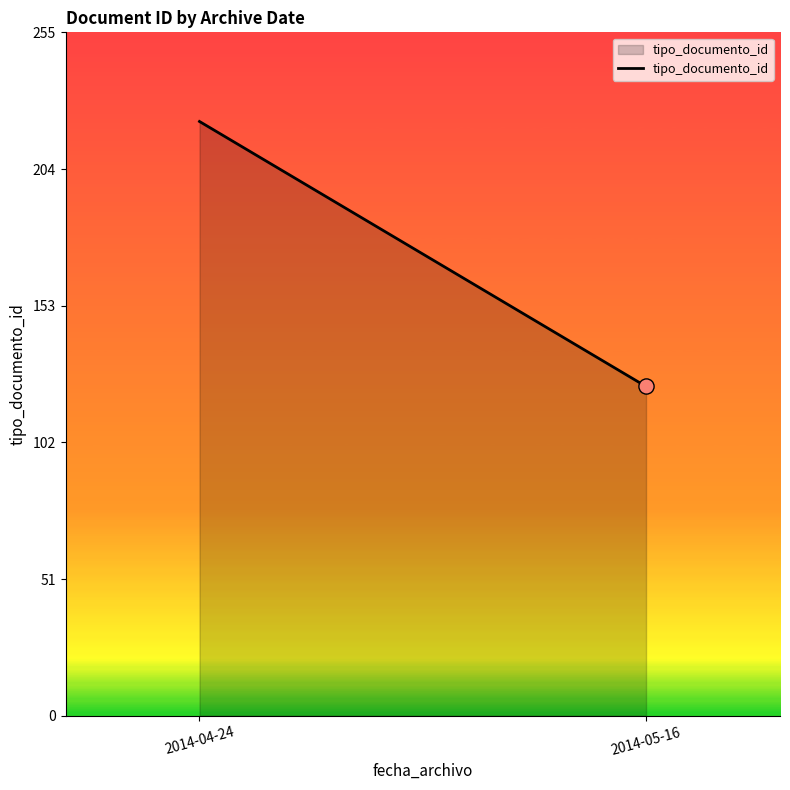

What is the ratio of the value at 2014-04-24 to the value at 2014-05-16?

1.8